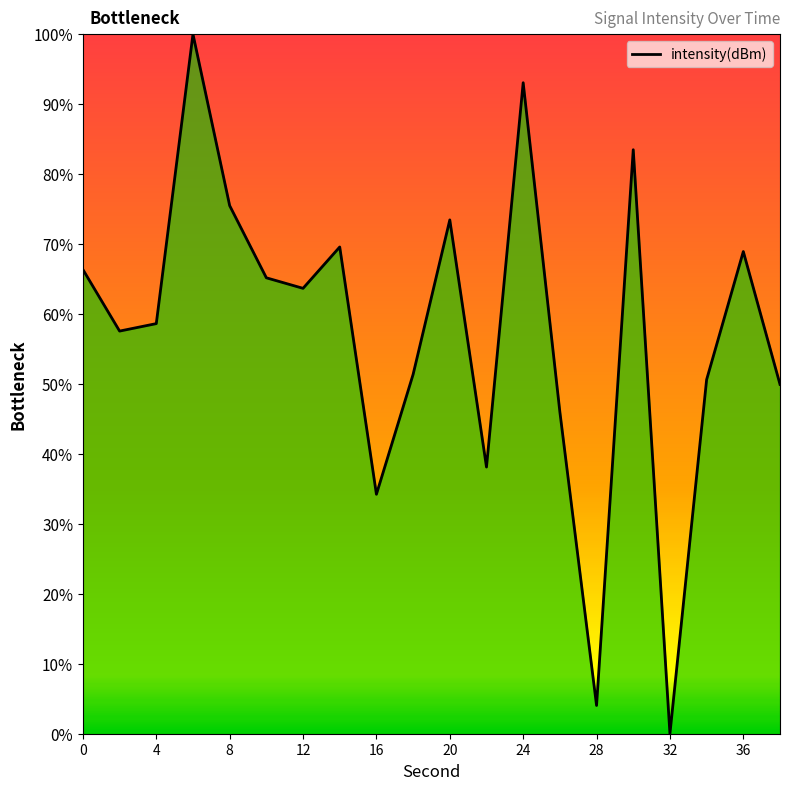

What is the sum of all values?

1149.7